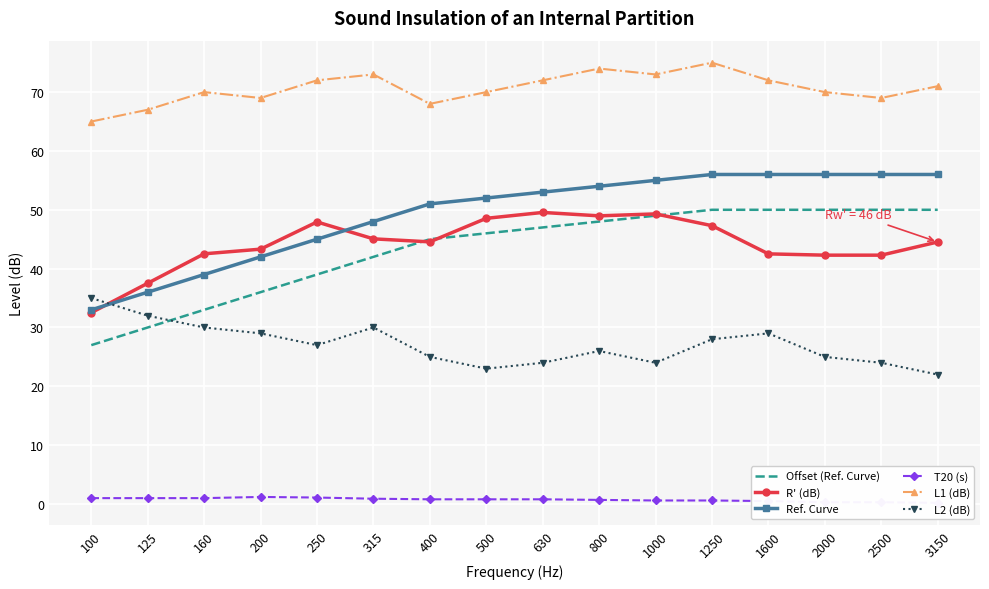

What is the value of the L2 (dB) point at the 2nd from the left?

32.0